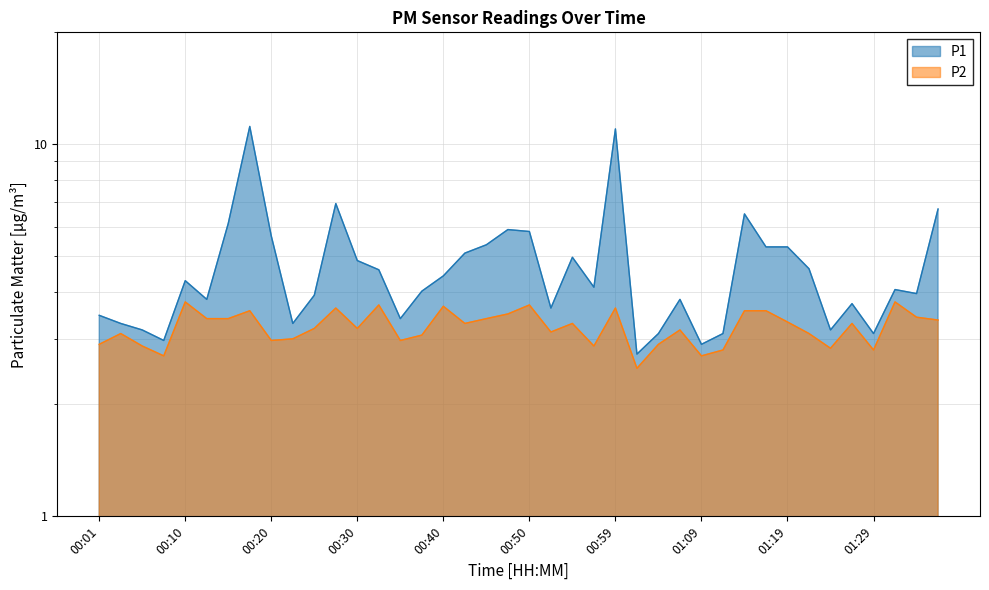

What is the average value of the P2 series?

3.2